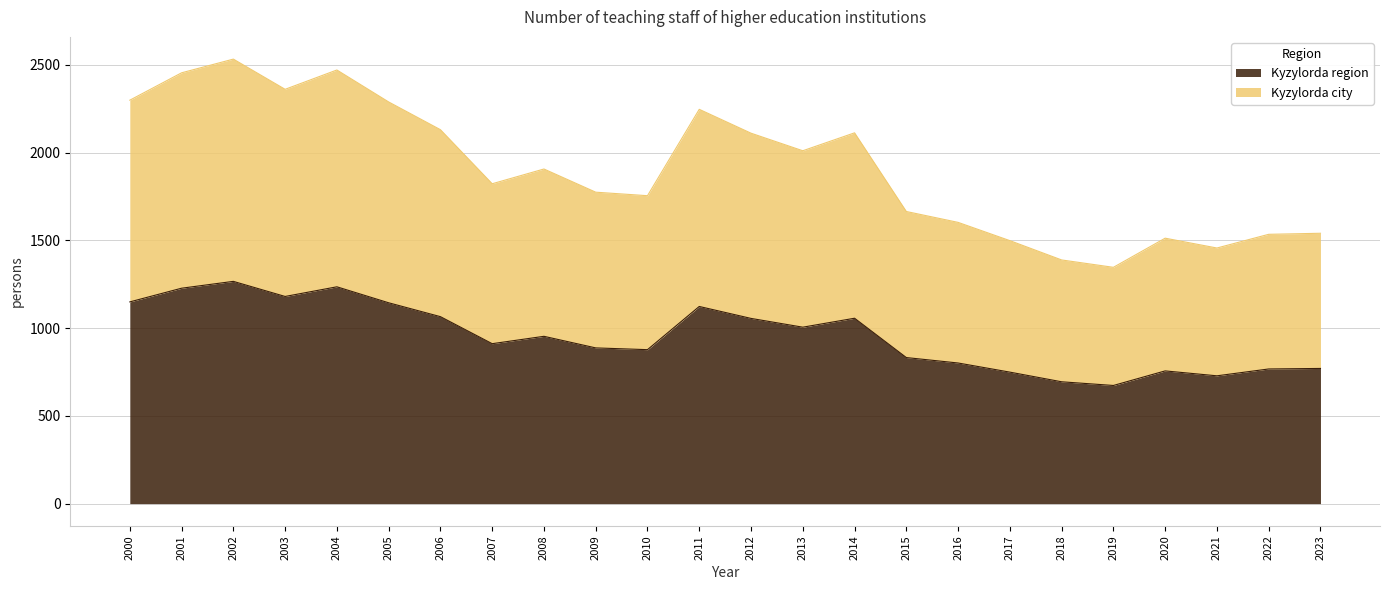

Does the chart have visible grid lines?

Yes